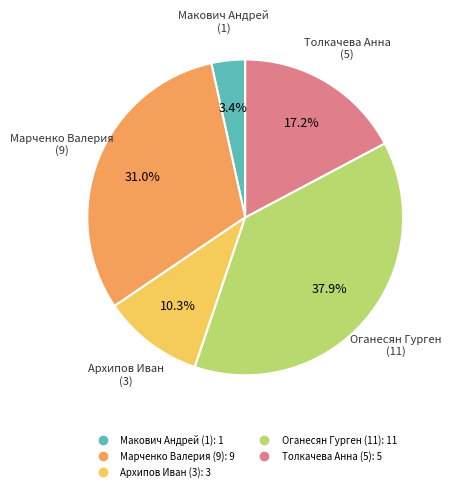

Does any single category account for the majority?

No